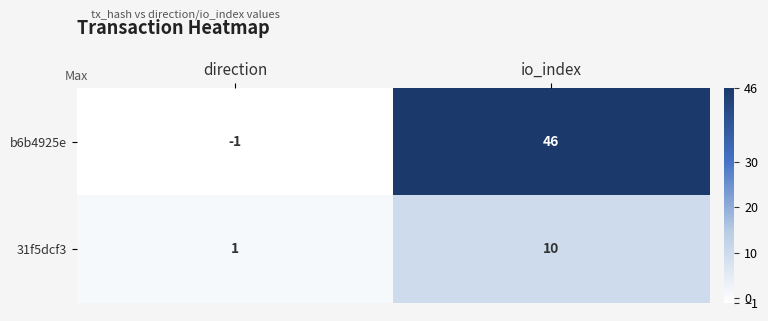

What is the maximum value for b6b4925e?

46